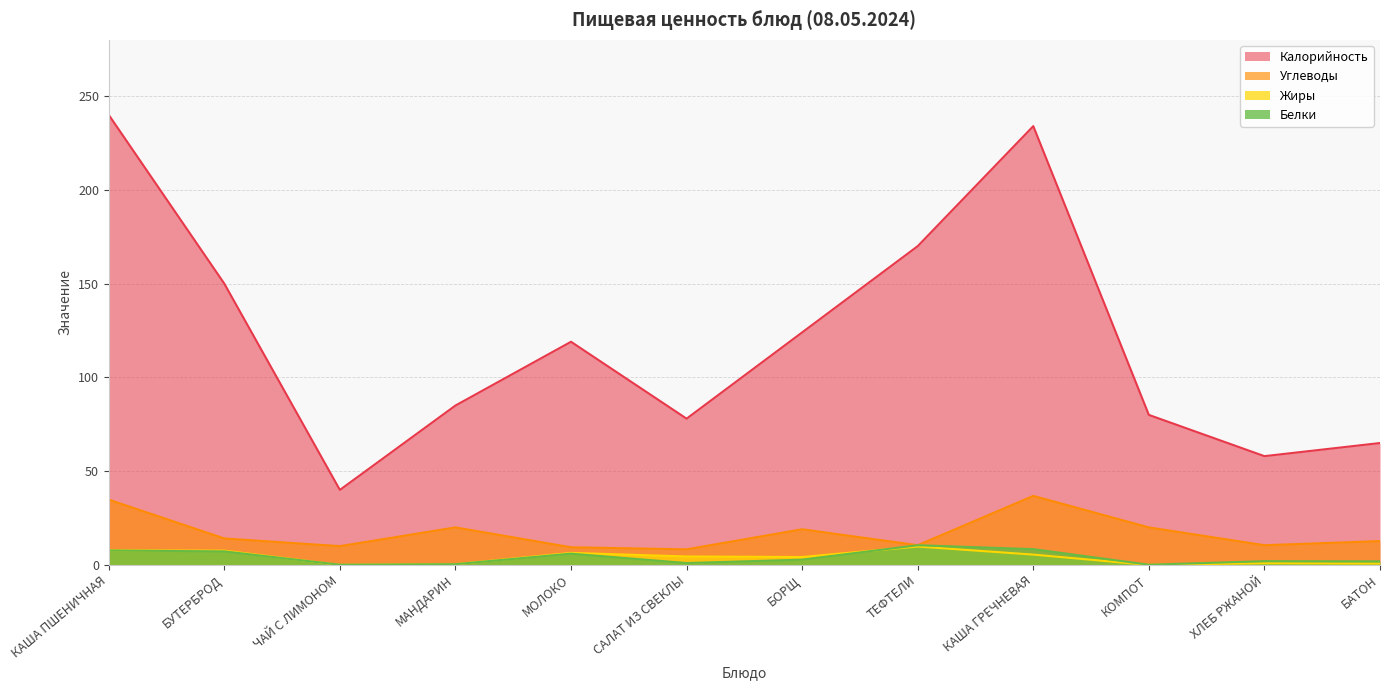

What is the approximate value of Углеводы at КАША ПШЕНИЧНАЯ?

34.8